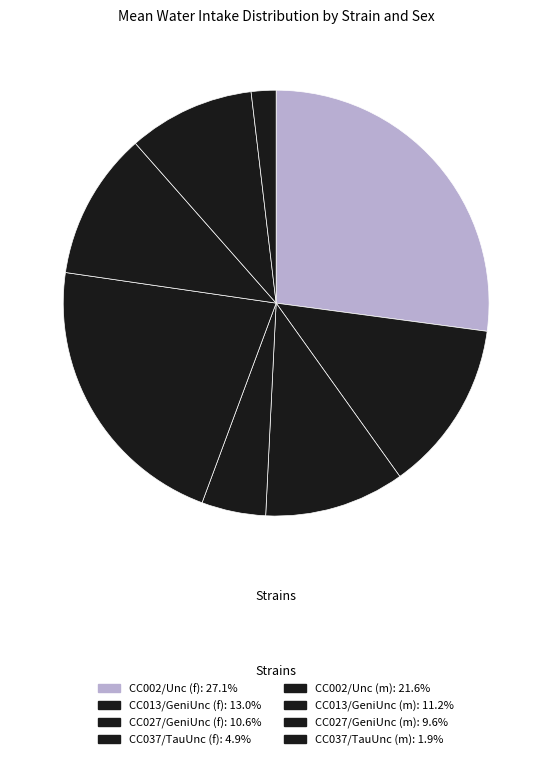

How many slices are in this pie chart?

8